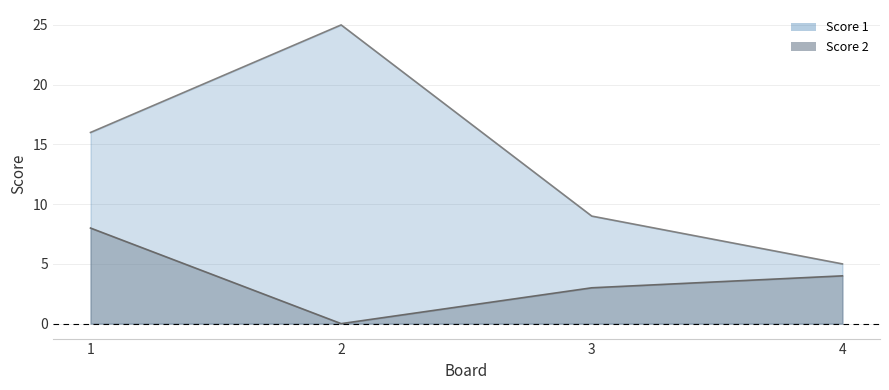

Which series has the largest total across all categories?

Score 1